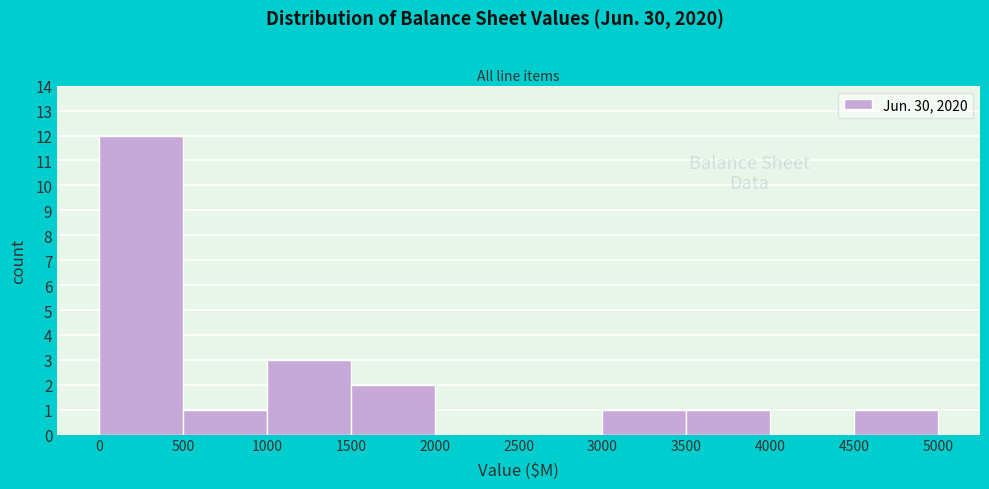

Which range on the x-axis has the tallest bar?

0 to 500